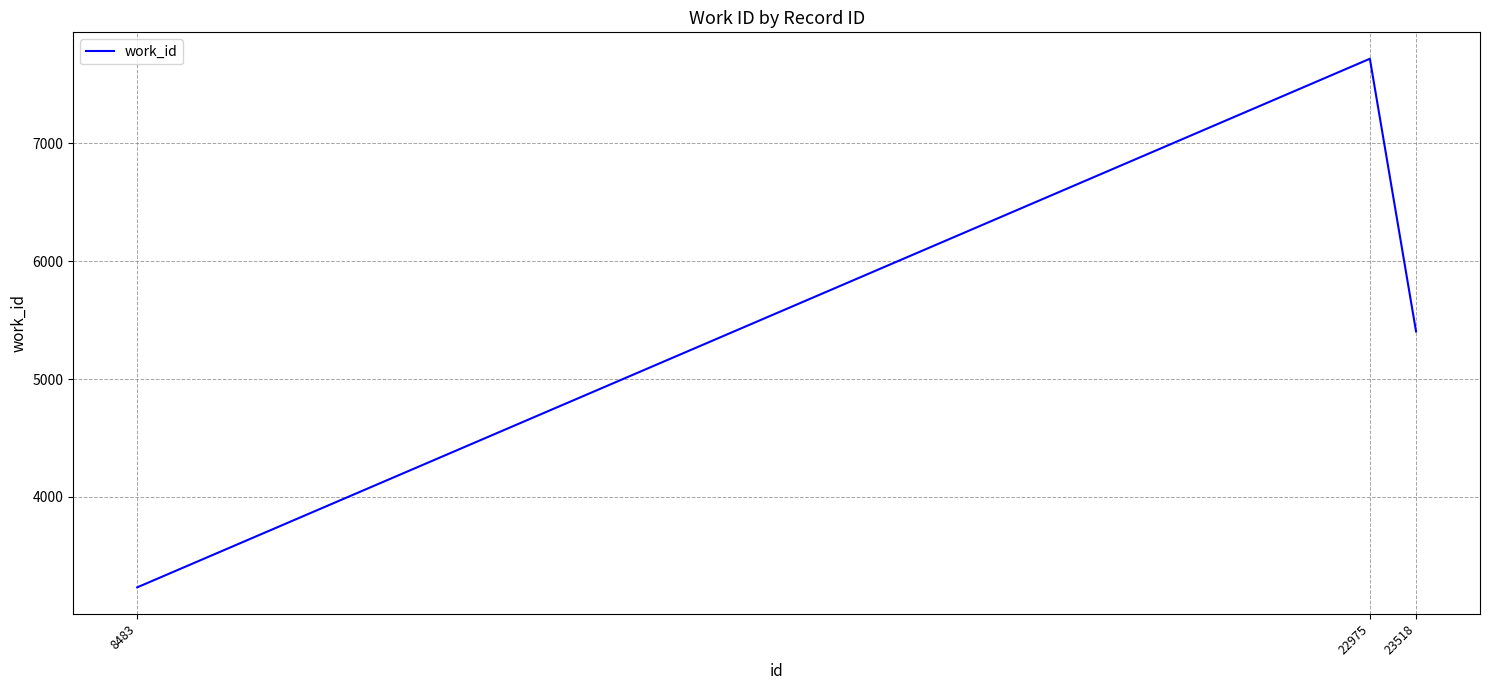

Is it true that the value at 22975 is 13088?

False